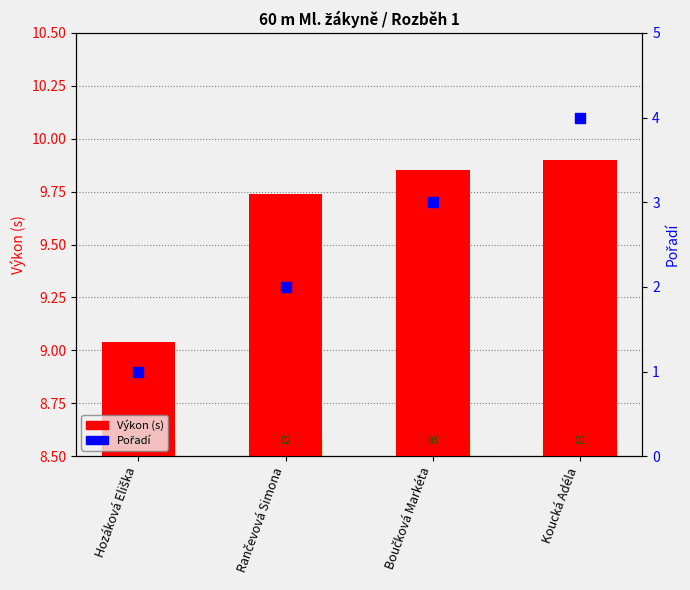

Which series contains the lowest Y value?

Pořadí